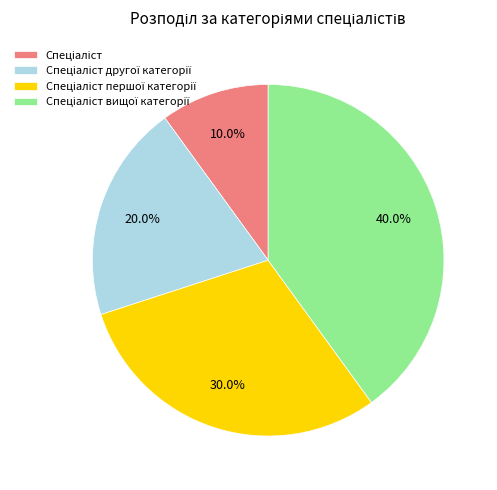

Does any single category account for the majority?

No